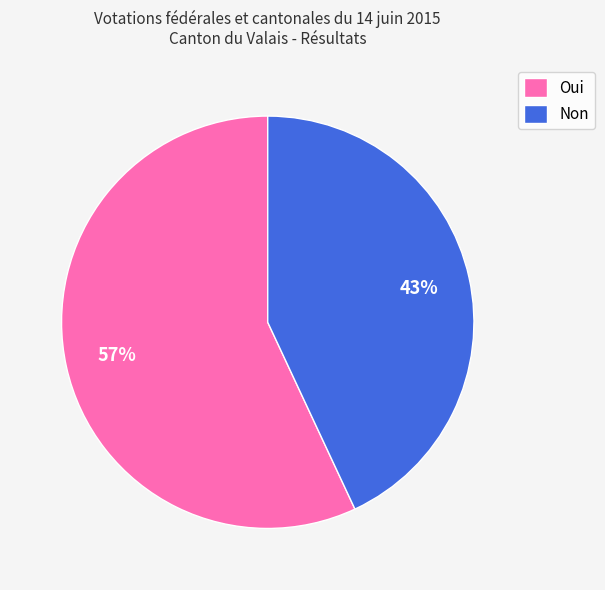

Which category has the smallest portion of the pie?

Non